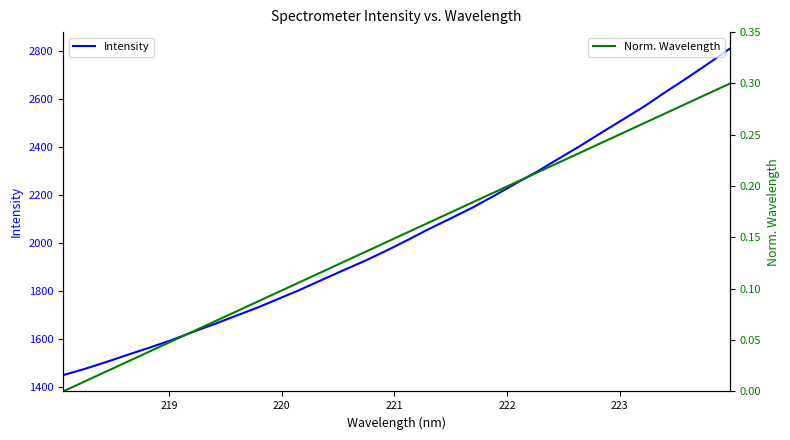

What is the difference between the maximum and minimum values in the Intensity series?

1362.8